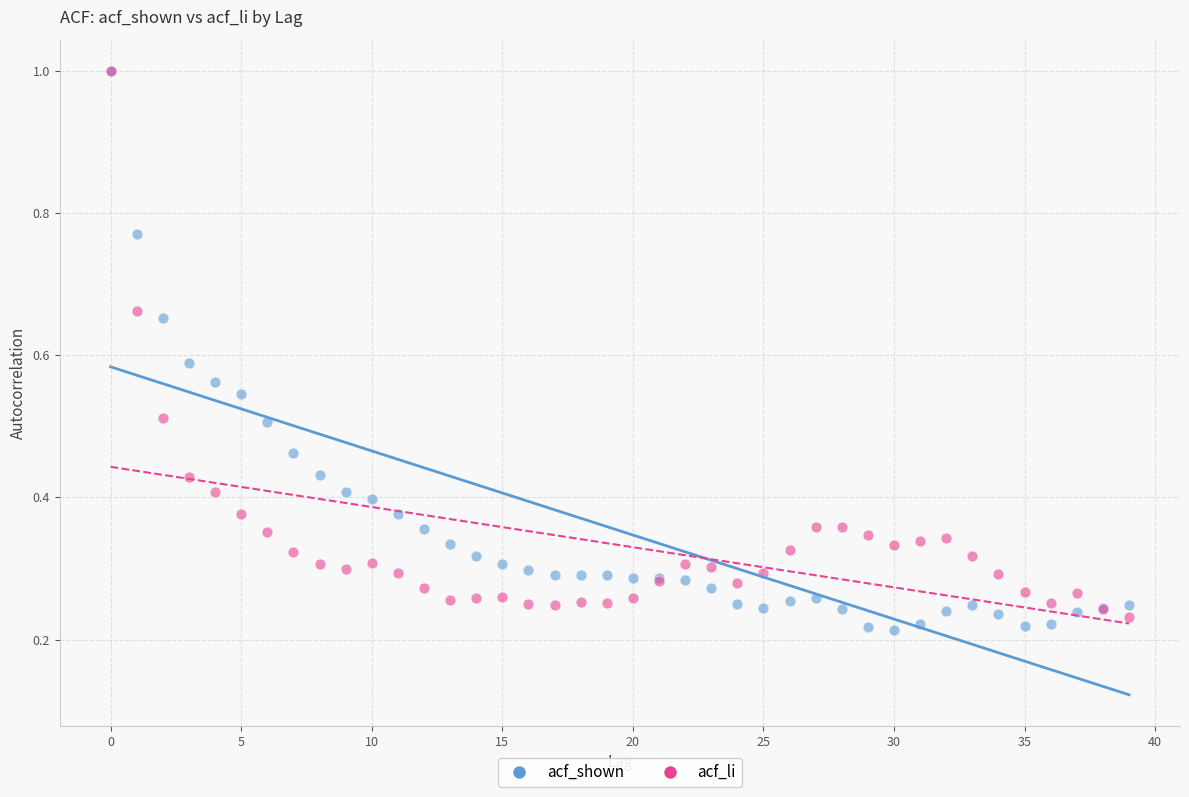

Which series reaches the minimum Y coordinate?

acf_shown